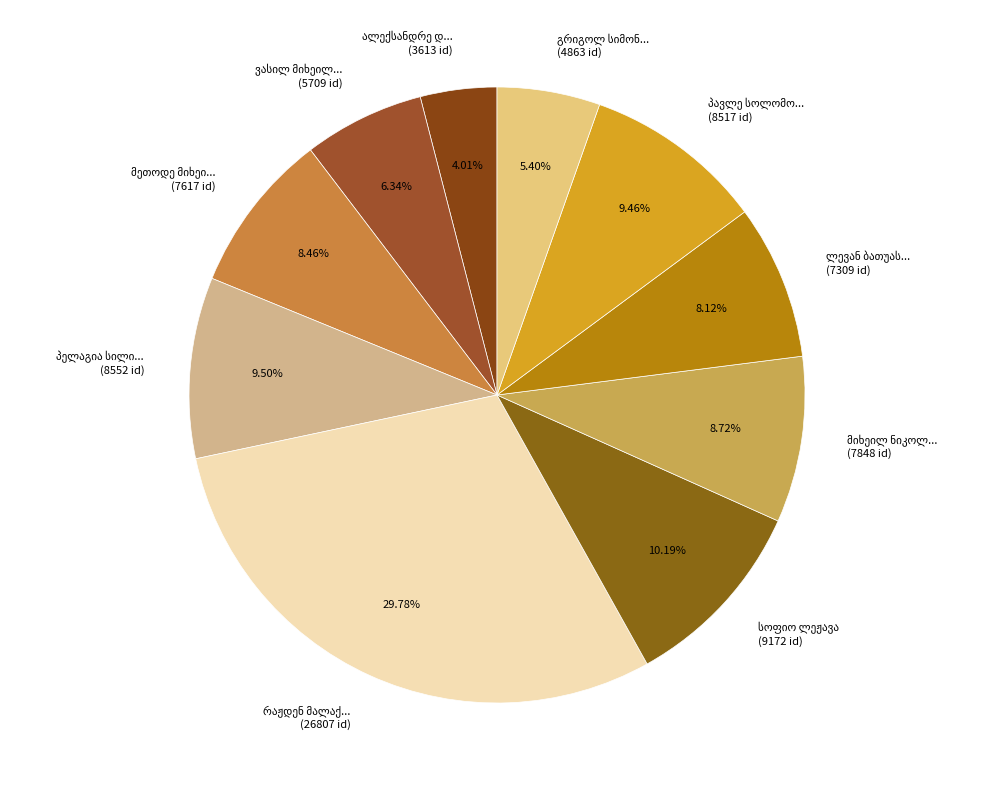

To the nearest percent, what is the combined percentage of ვასილ მიხეილის ძე კაკაბაძე and სოფიო ლეჟავა?

17%